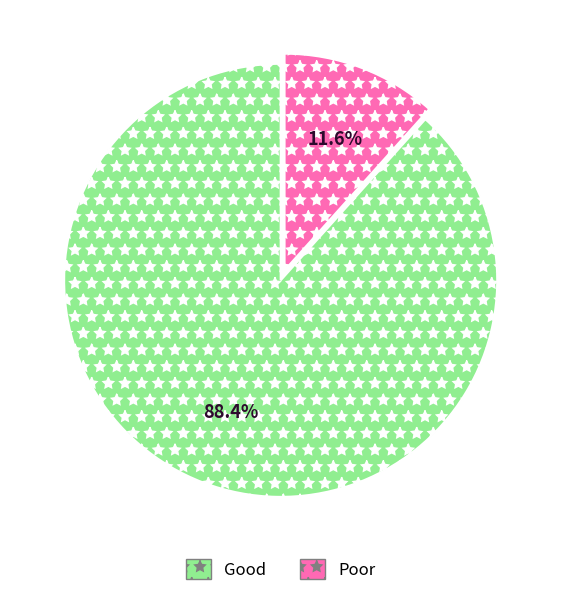

What is the majority slice?

Good